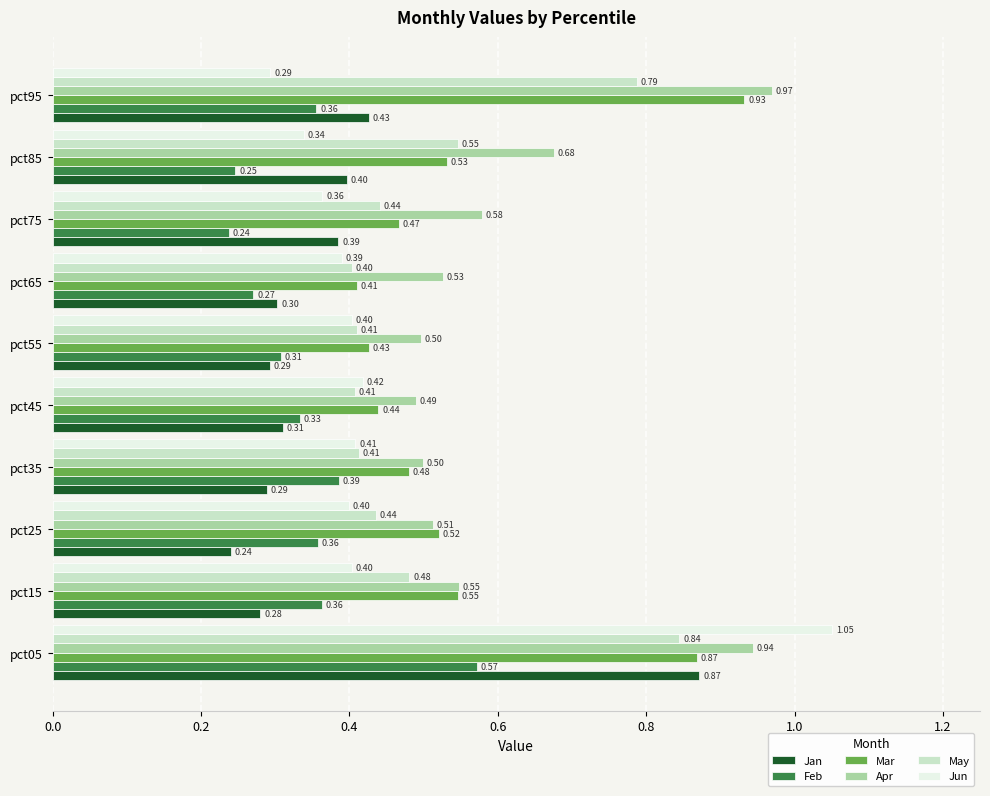

At which category is the sum across all series the highest?

pct05